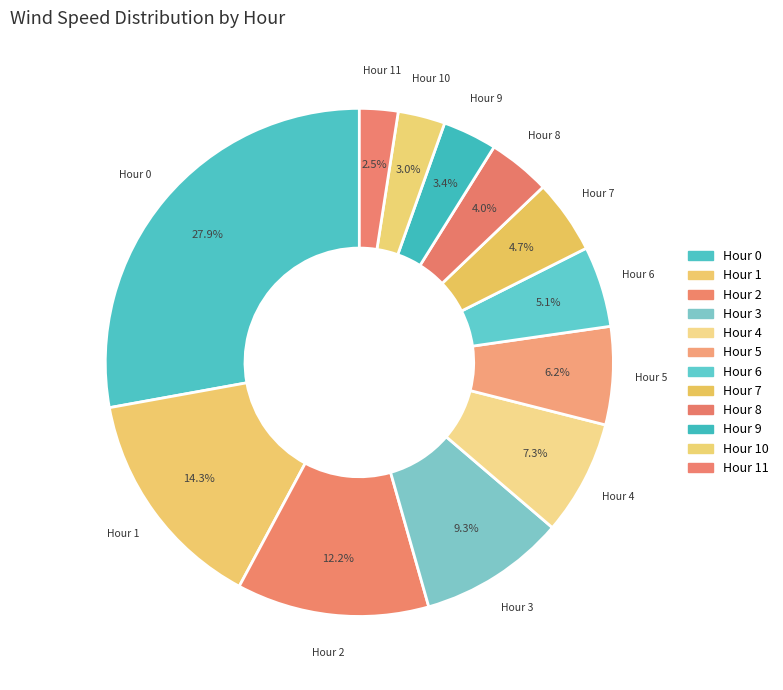

How many segments does this pie chart have?

12